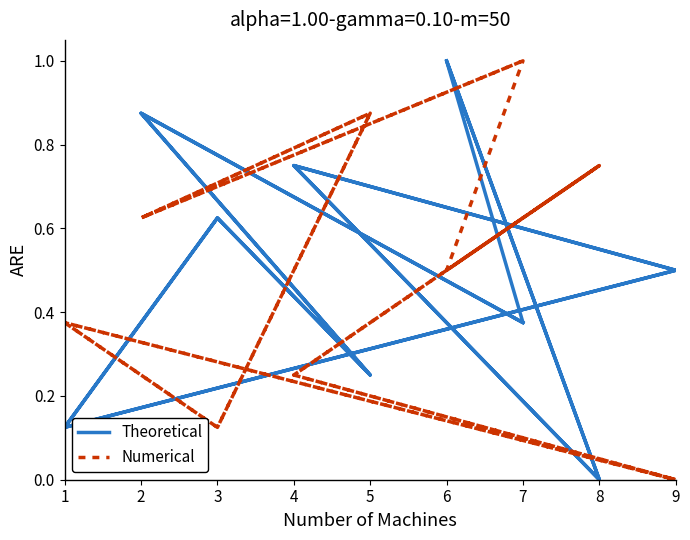

The Theoretical series shows 1.4 at 2. True or false?

False